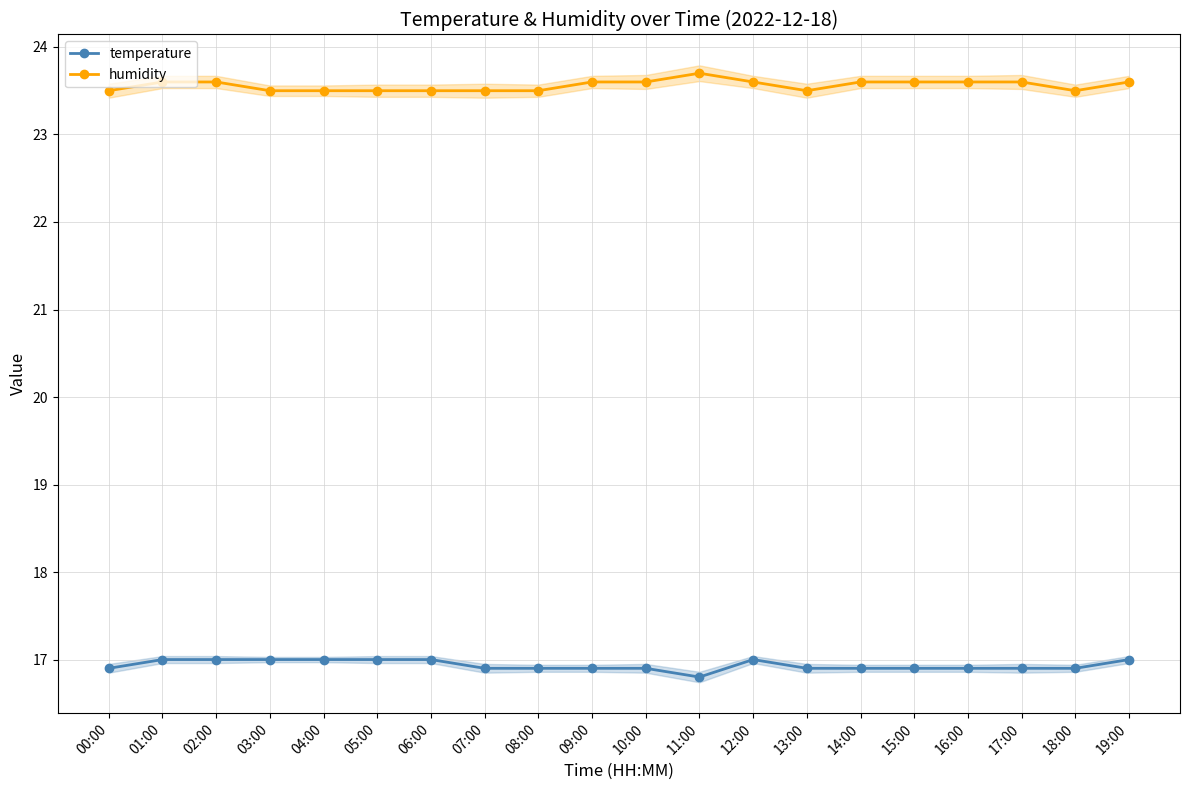

At how many categories does at least one series exceed 19?

20